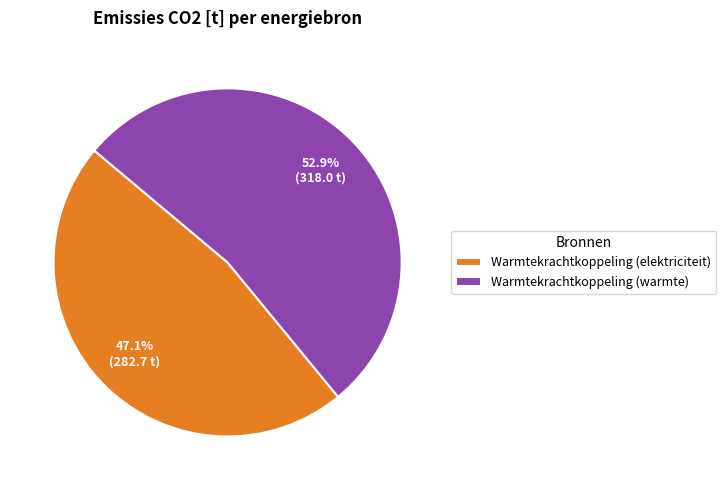

What is the majority slice?

Warmtekrachtkoppeling (warmte)